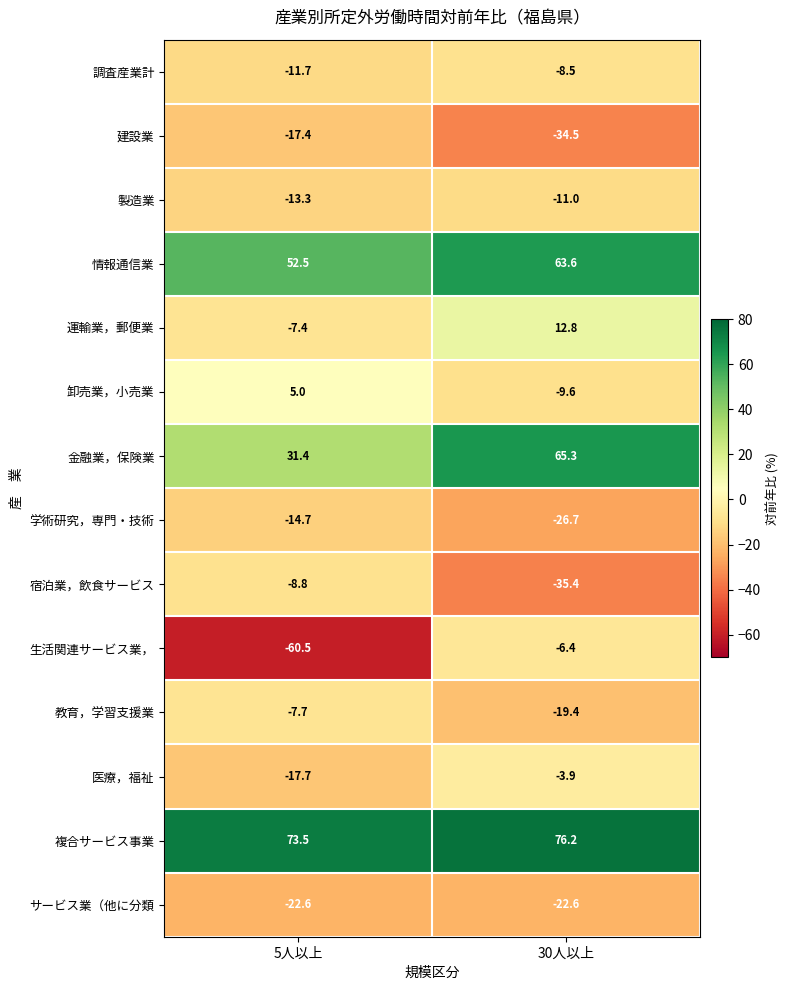

What is the average value of the サービス業（他に分類 series?

-22.6